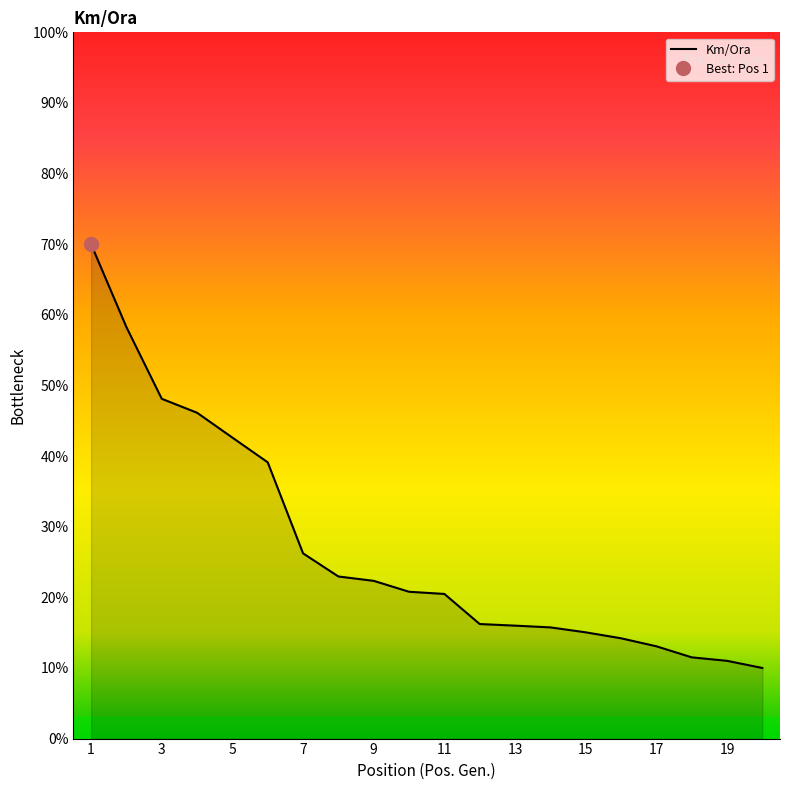

What is the change in value from 10 to 16?

-6.6